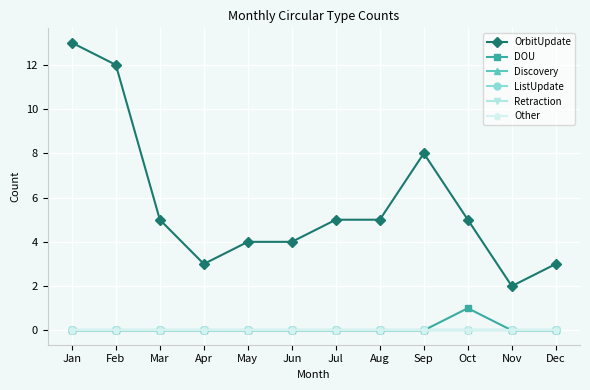

Does the chart have visible grid lines?

Yes